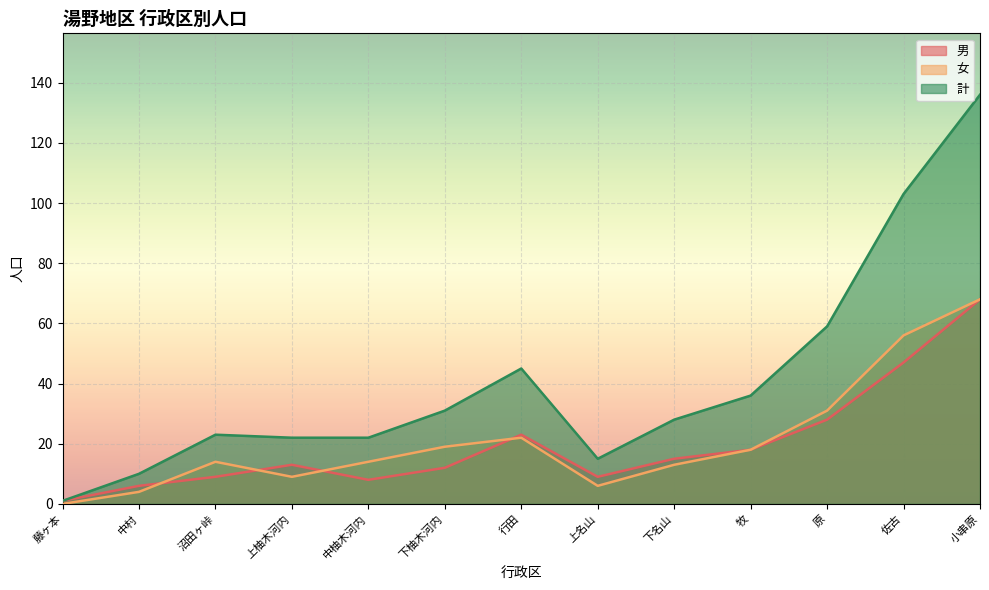

At which label does 男 reach its minimum?

藤ヶ本